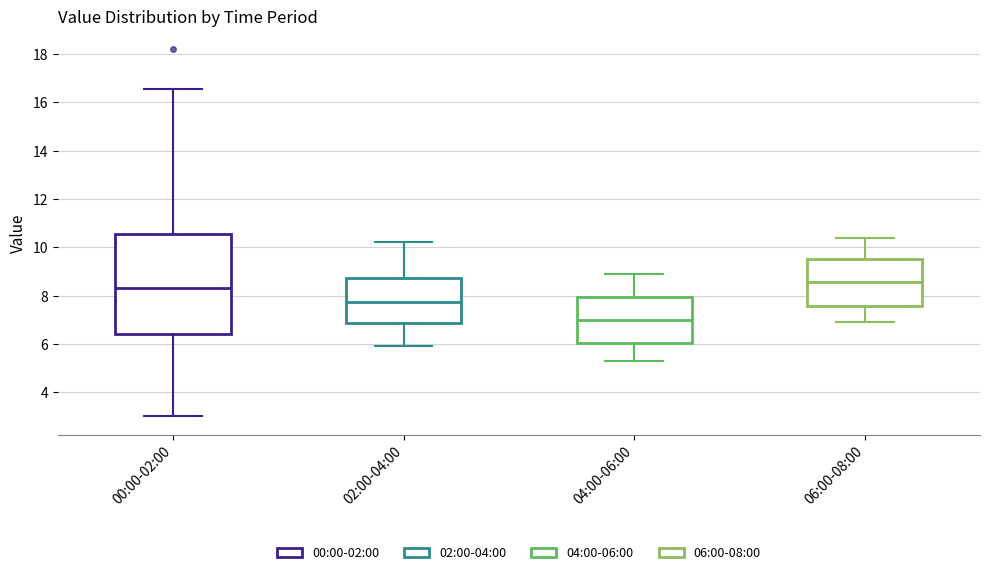

Where does the upper whisker of the box for 04:00-06:00 end on the y-axis? The values are not printed on the chart, so give them approximately, as read against the axis.

9.0